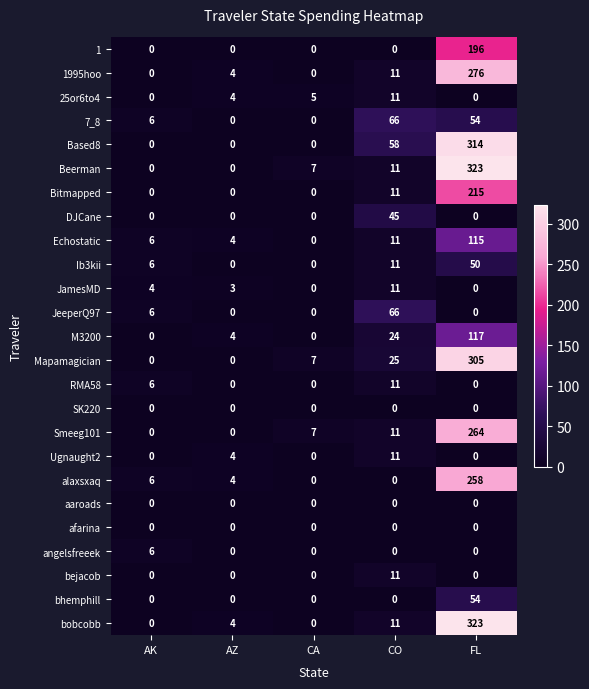

Count the number of categories in the chart.

5